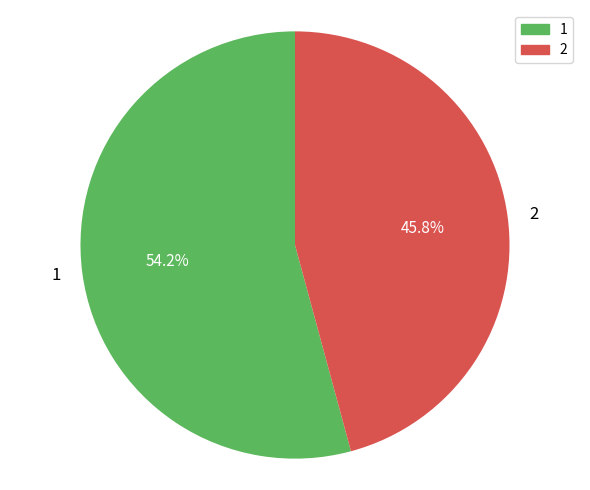

To the nearest percent, what is the difference between the largest and smallest slice percentages?

8%